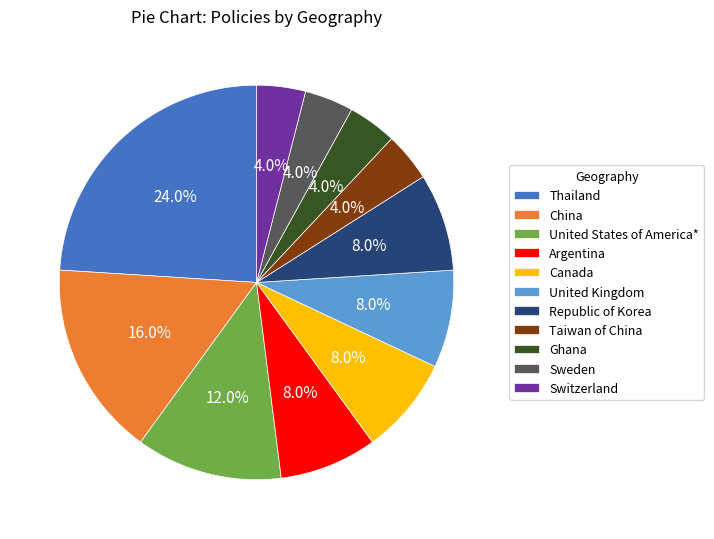

What is the largest slice in the pie chart?

Thailand